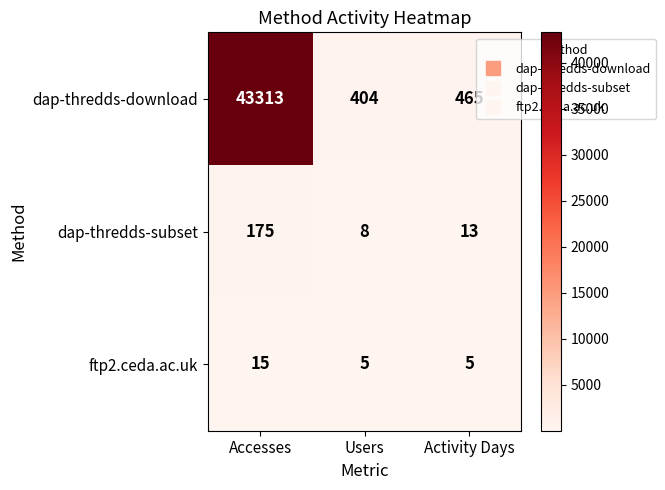

Where is dap-thredds-subset nearest to the value 91?

Activity Days